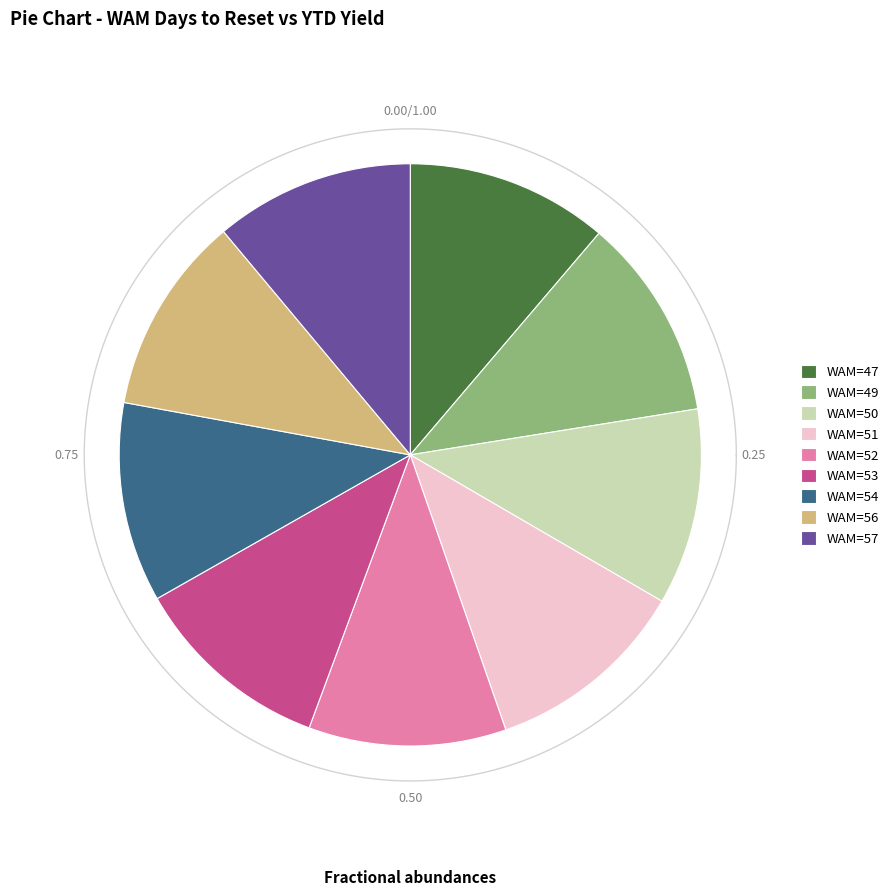

Between WAM=49 and WAM=52, which is larger?

WAM=49